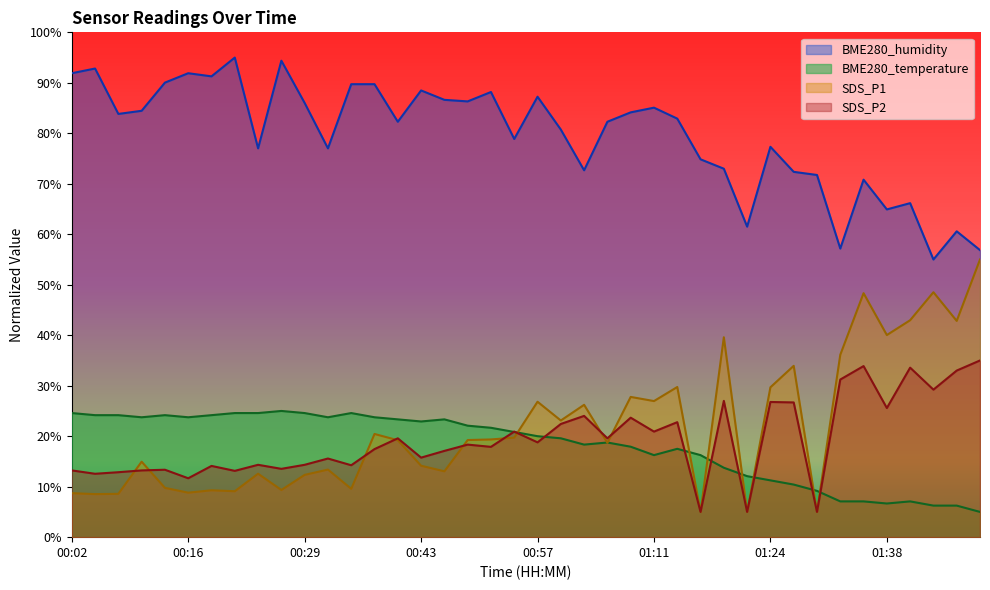

Read the SDS_P1 value at 00:40.

19.2